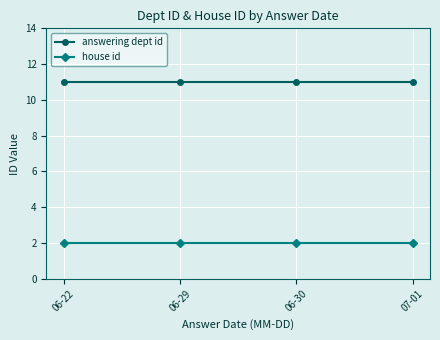

What is the difference between the highest and lowest values at 06-29?

9